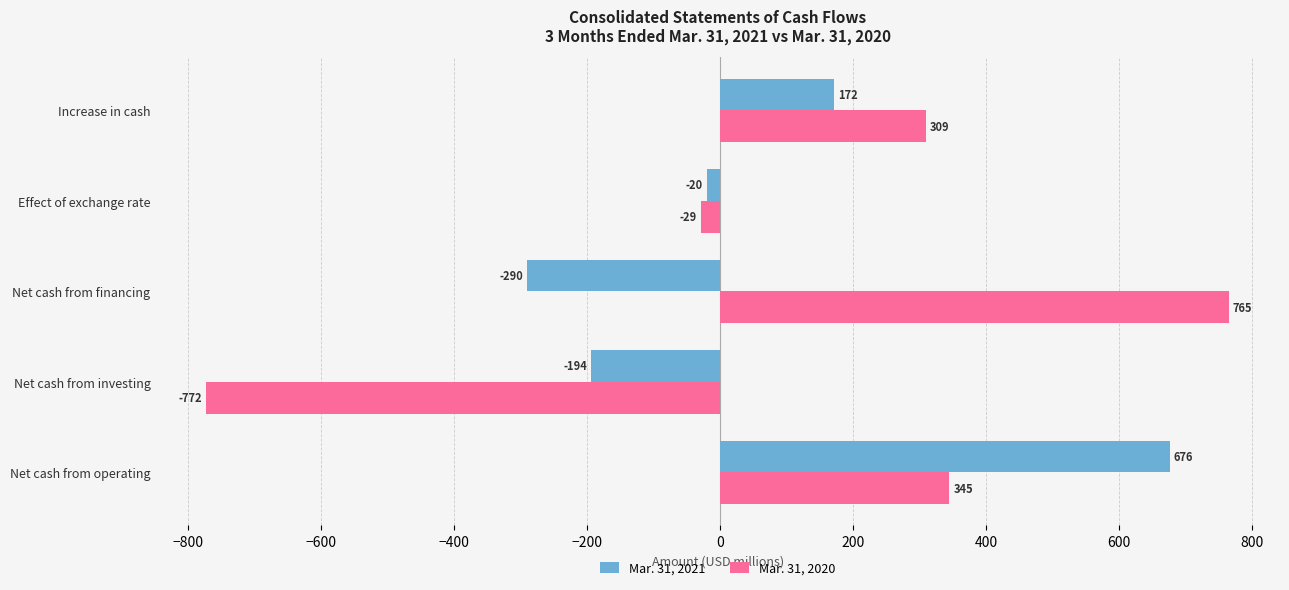

What is the lowest value of the Mar. 31, 2021 series?

-290